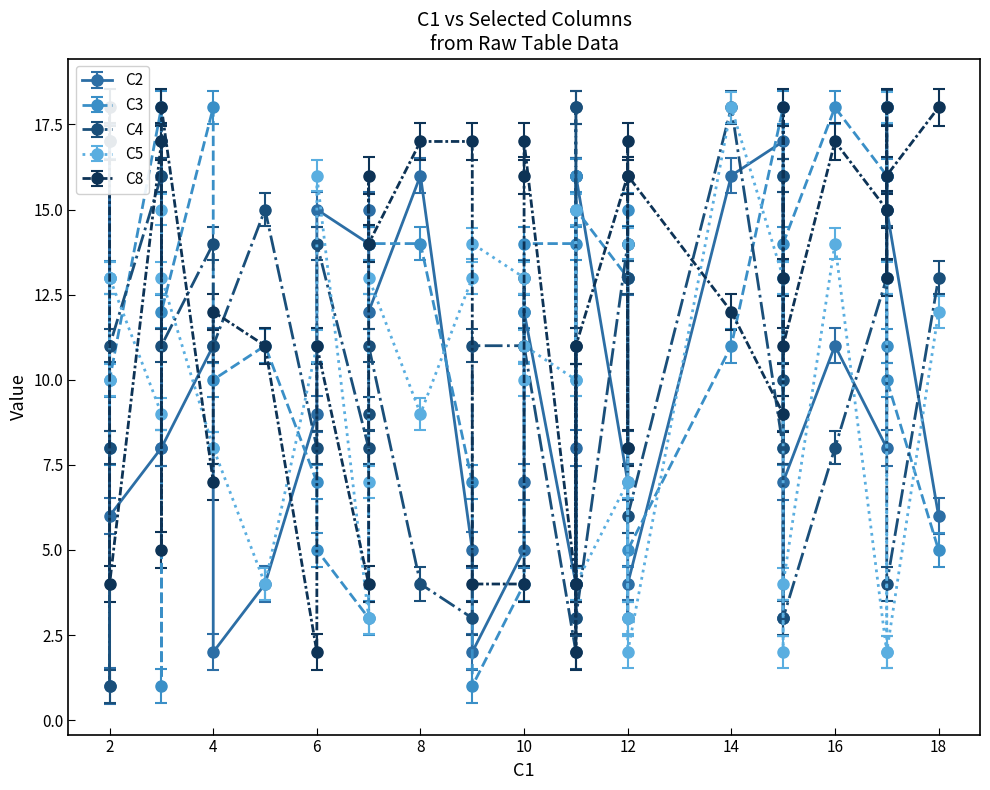

Is it true that C3 equals 1 at 33?

False